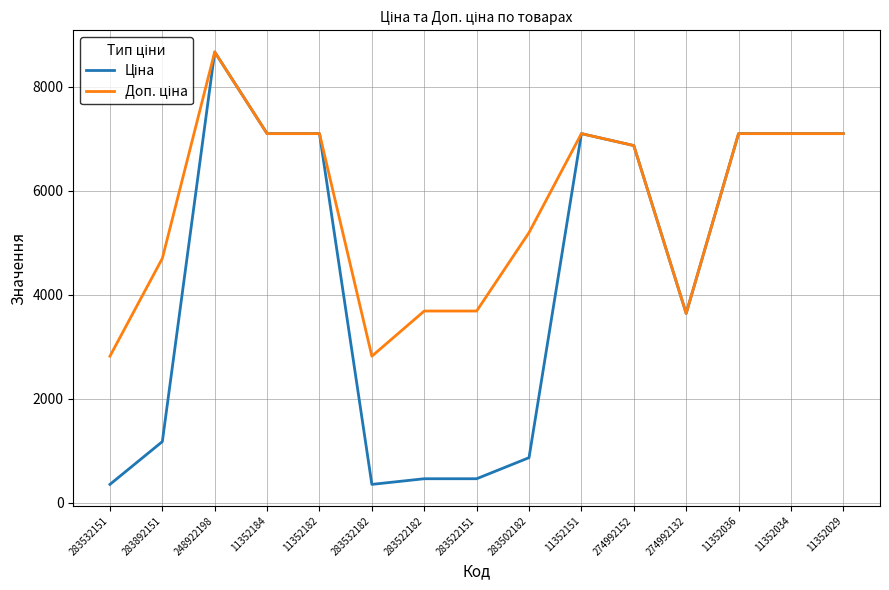

What is the spread (max minus min) of values at 283522151?

3225.7